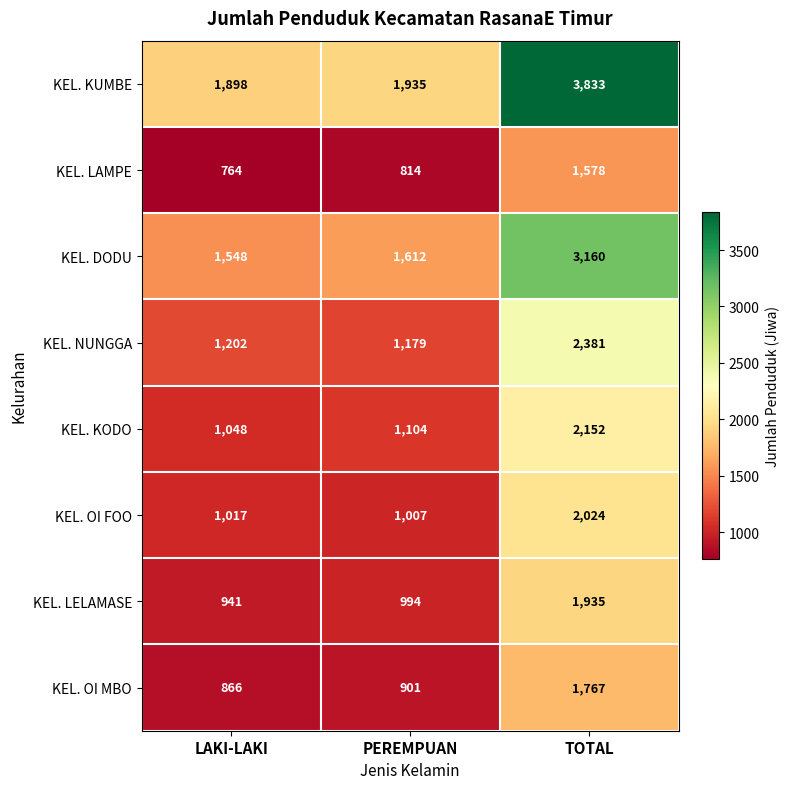

At how many categories does at least one series exceed 3562?

1